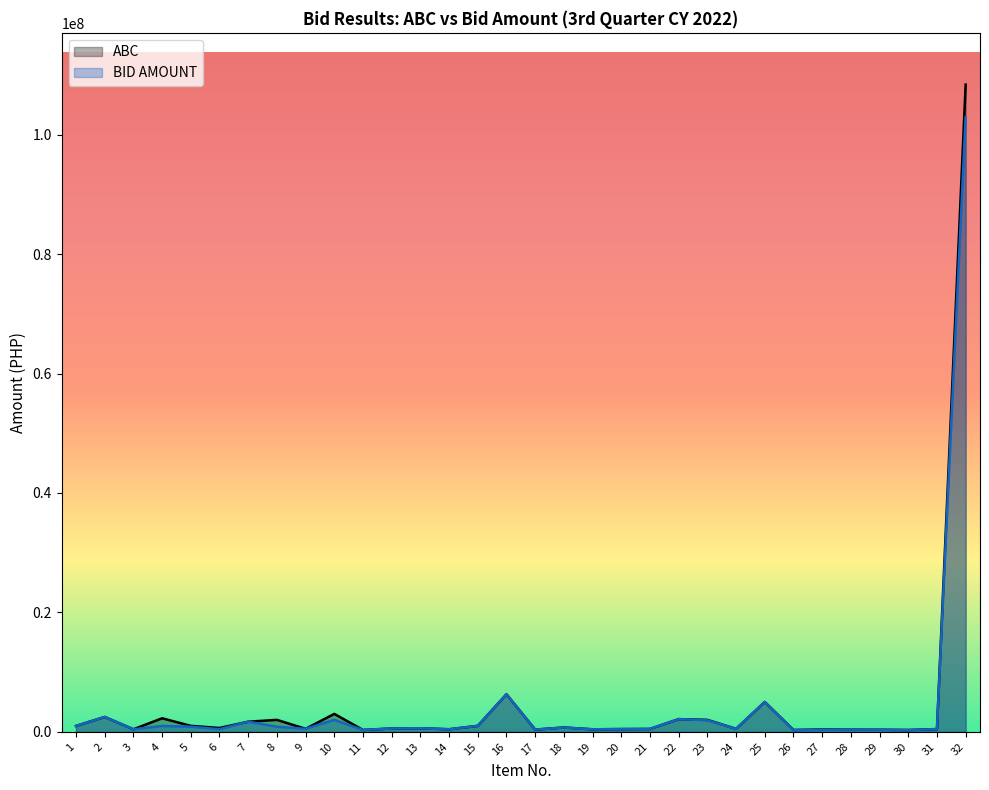

What is the average value of the ABC series?

4589356.8